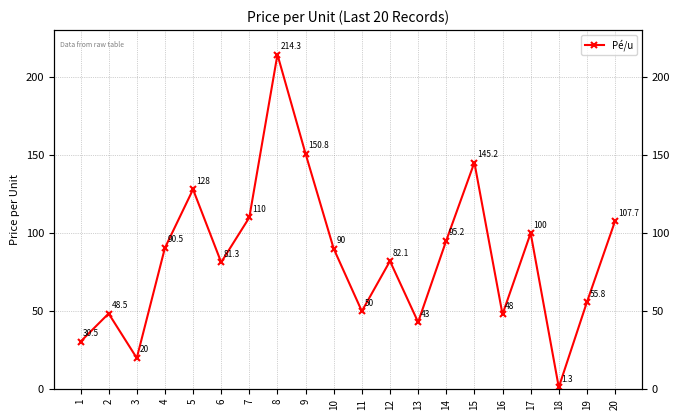

The chart shows a value of 60.9 at 13. True or false?

False